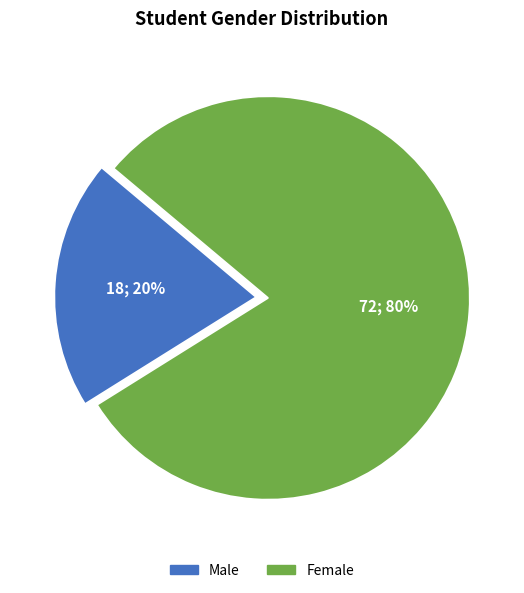

Combined, do Female and Male account for over 50%?

Yes